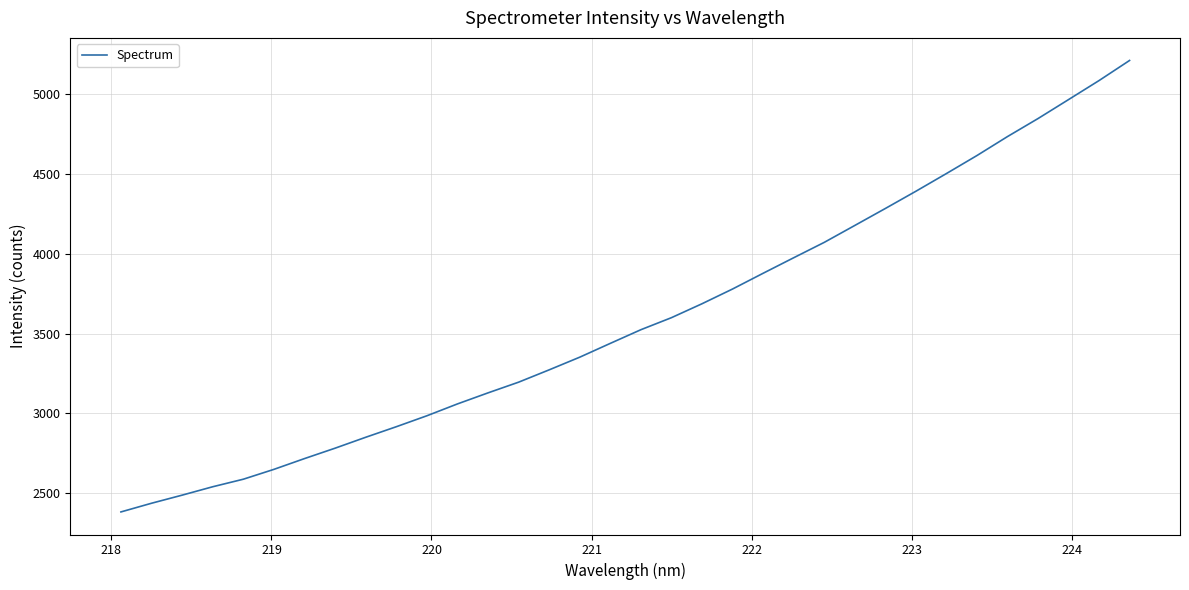

What is the greatest value displayed?

5210.9